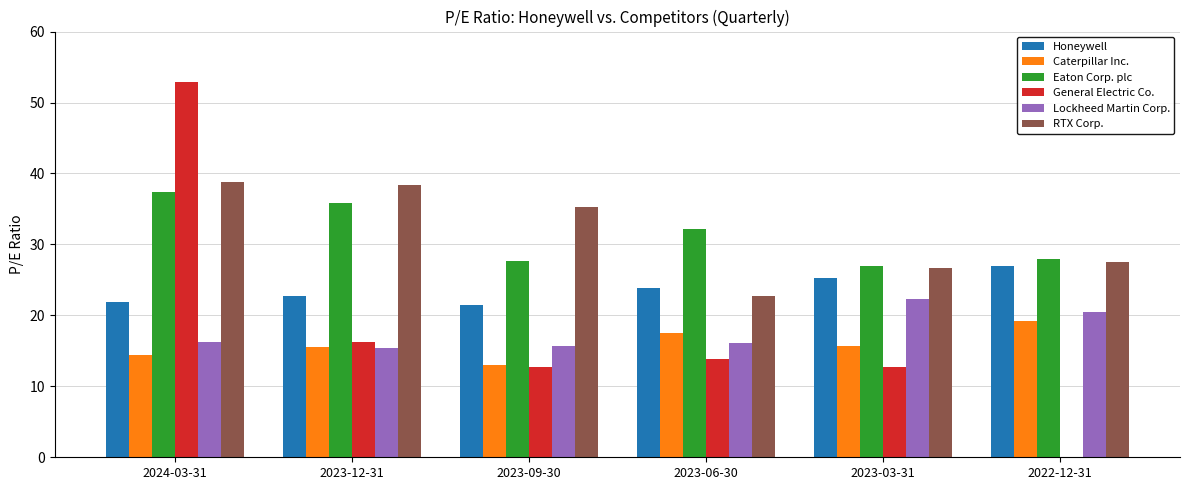

Which category has the highest value in the Lockheed Martin Corp. series?

2023-03-31